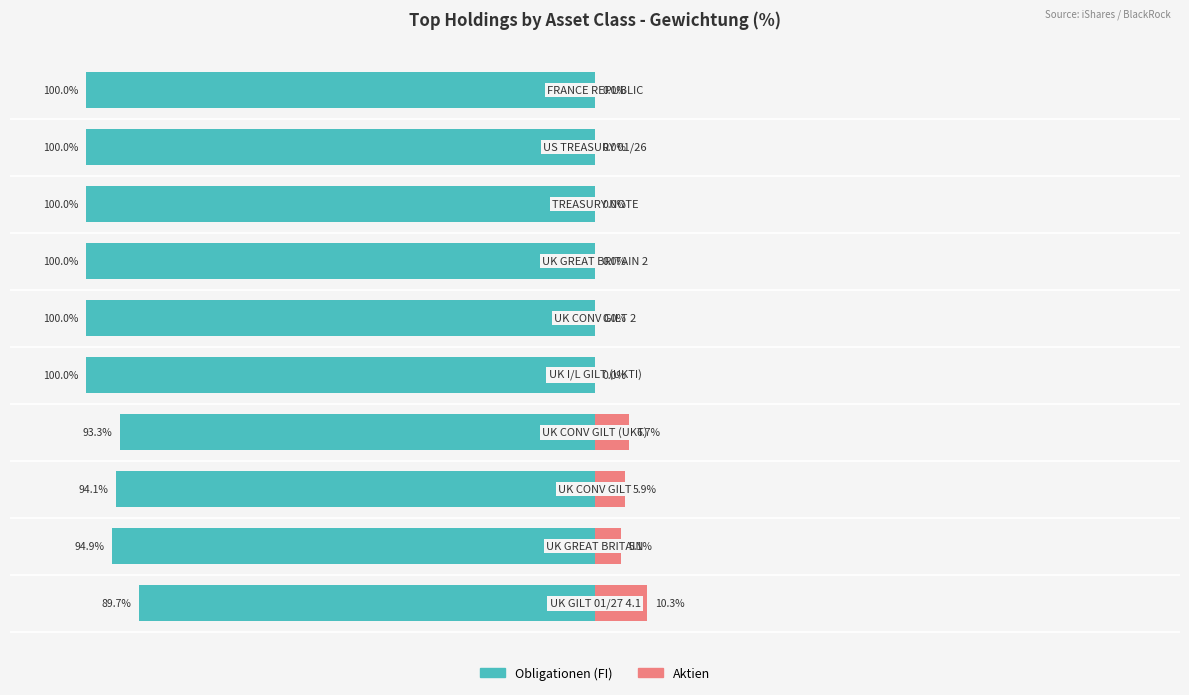

What is the average value of the Obligationen (FI) series?

-97.2